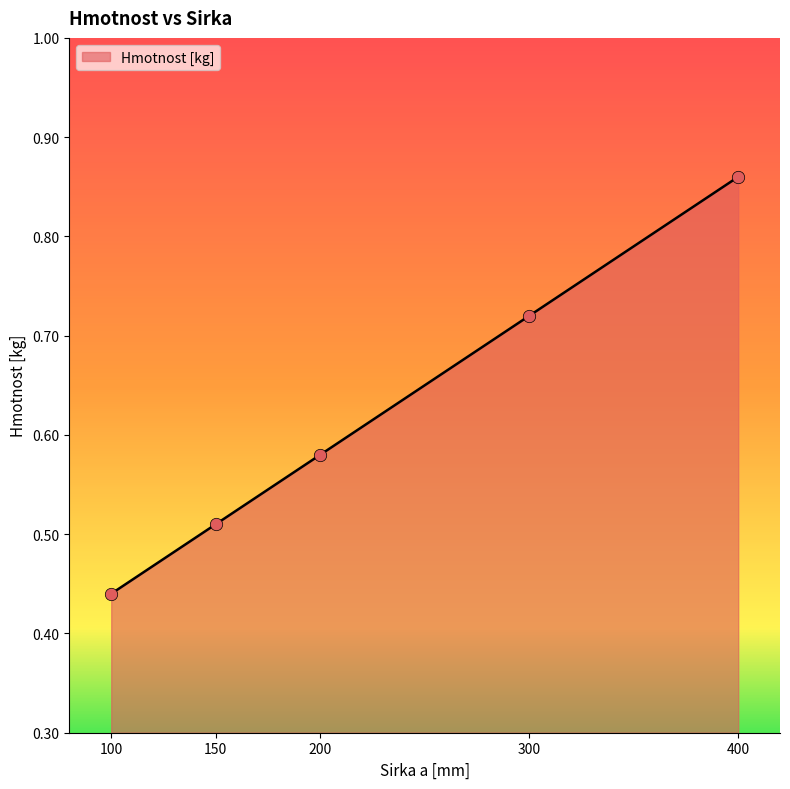

Which has a higher value, 150 or 400?

400